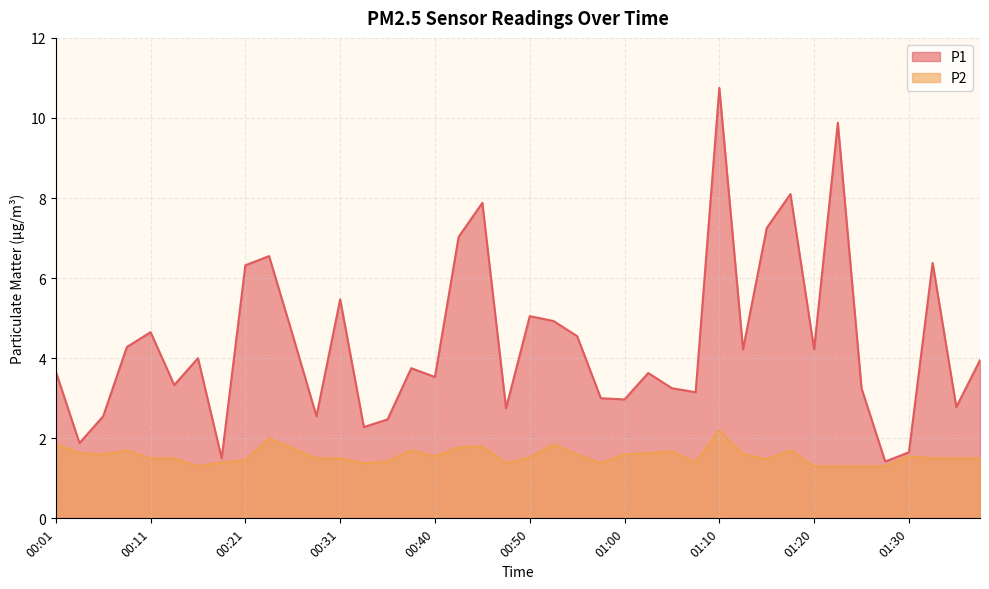

Reading right to left, what are all the values shown in this chart?

P1: 4.0	2.8	6.4	1.6	1.4	3.2	9.9	4.2	8.1	7.2	4.2	10.8	3.1	3.2	3.6	3.0	3.0	4.5	4.9	5.0	2.8	7.9	7.0	3.5	3.8	2.5	2.3	5.5	2.5	4.6	6.5	6.3	1.5	4.0	3.3	4.7	4.3	2.5	1.9	3.7
P2: 1.5	1.5	1.5	1.6	1.3	1.3	1.3	1.3	1.7	1.5	1.6	2.2	1.4	1.7	1.6	1.6	1.4	1.6	1.9	1.5	1.4	1.8	1.8	1.6	1.7	1.4	1.4	1.5	1.5	1.8	2.0	1.4	1.4	1.3	1.5	1.5	1.7	1.6	1.6	1.9